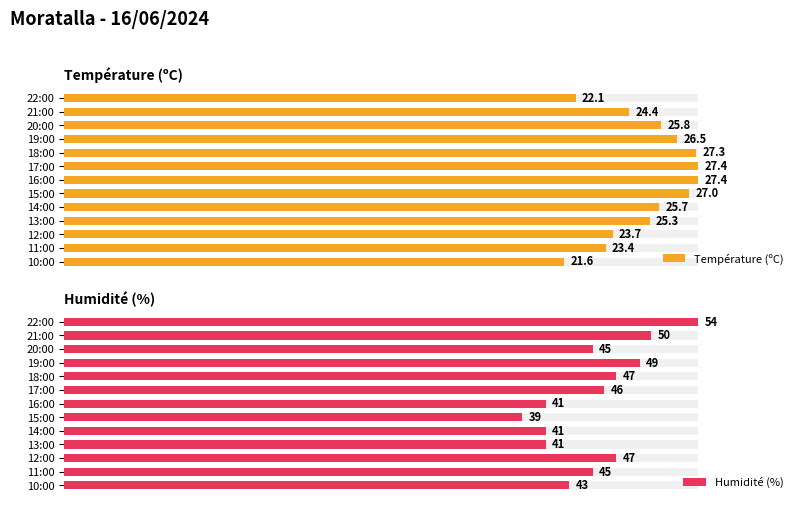

What is the difference between the highest and lowest values at 20:00?

10.8